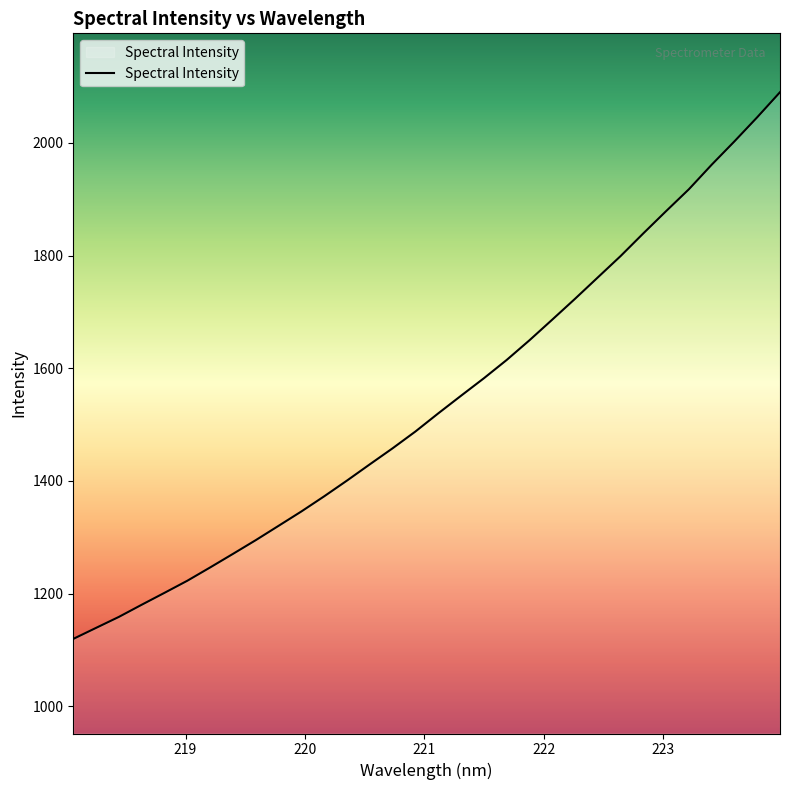

What is the minimum value shown in the chart?

1119.6